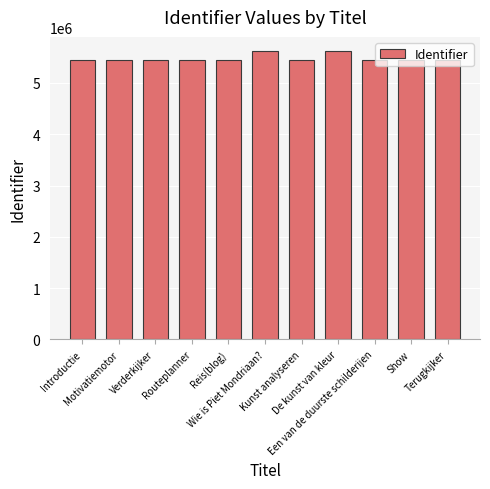

What is the difference between the maximum and second lowest values?

175813